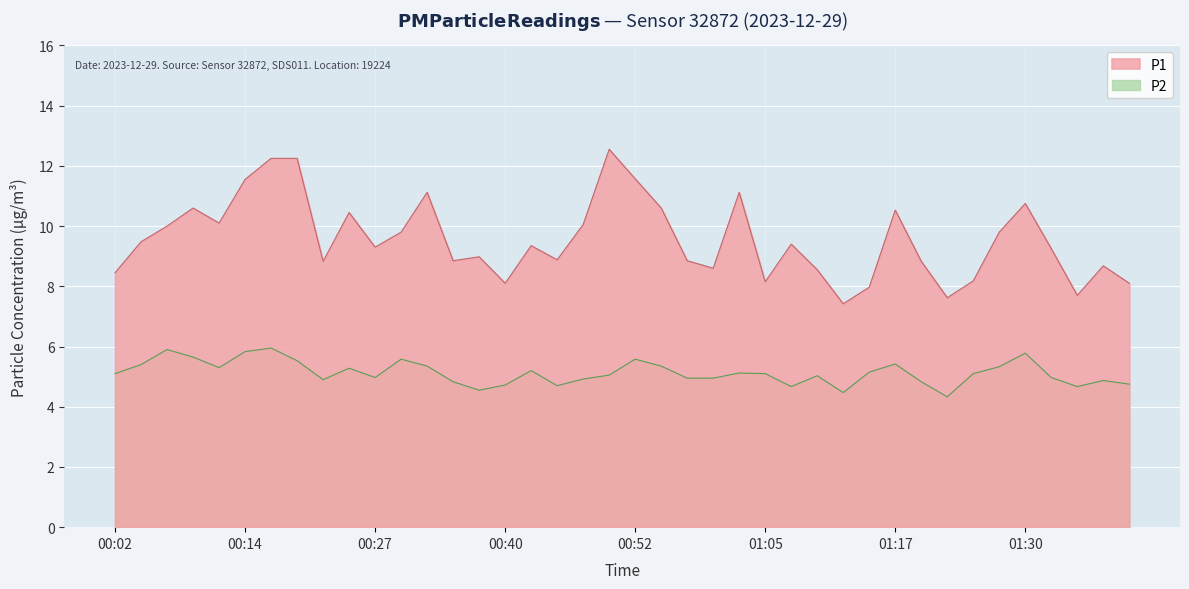

True or false: P1 and P2 intersect in this chart.

False